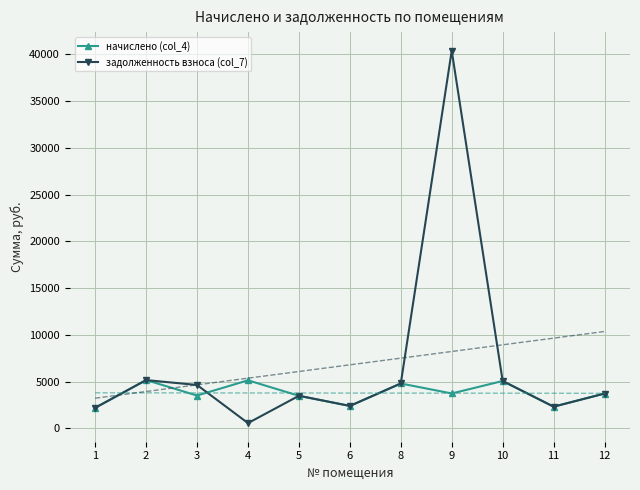

List the series in order of their overall mean, lowest first.

начислено (col_4), задолженность взноса (col_7)